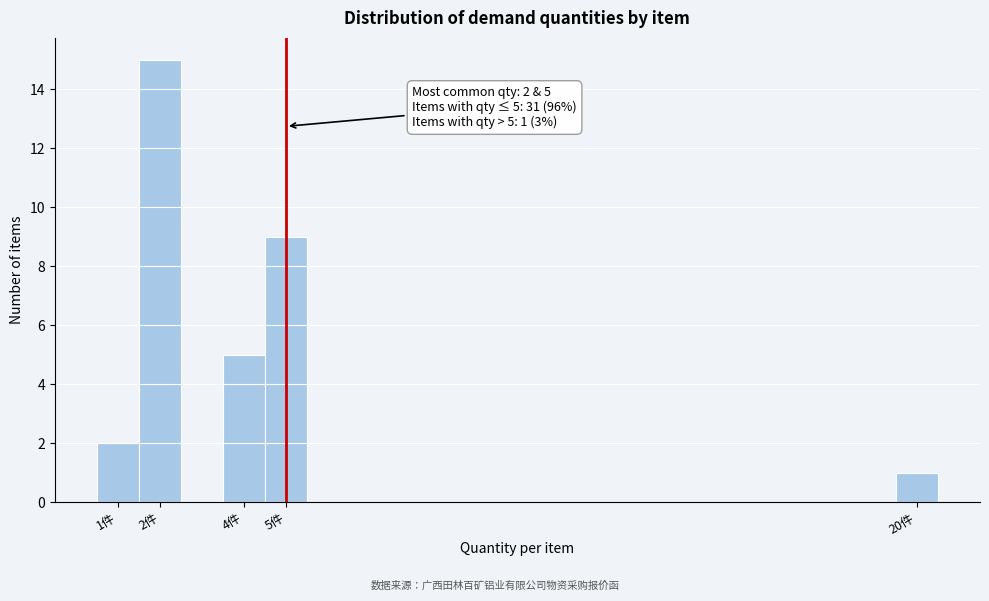

Which range on the x-axis has the tallest bar?

1.5 to 2.5